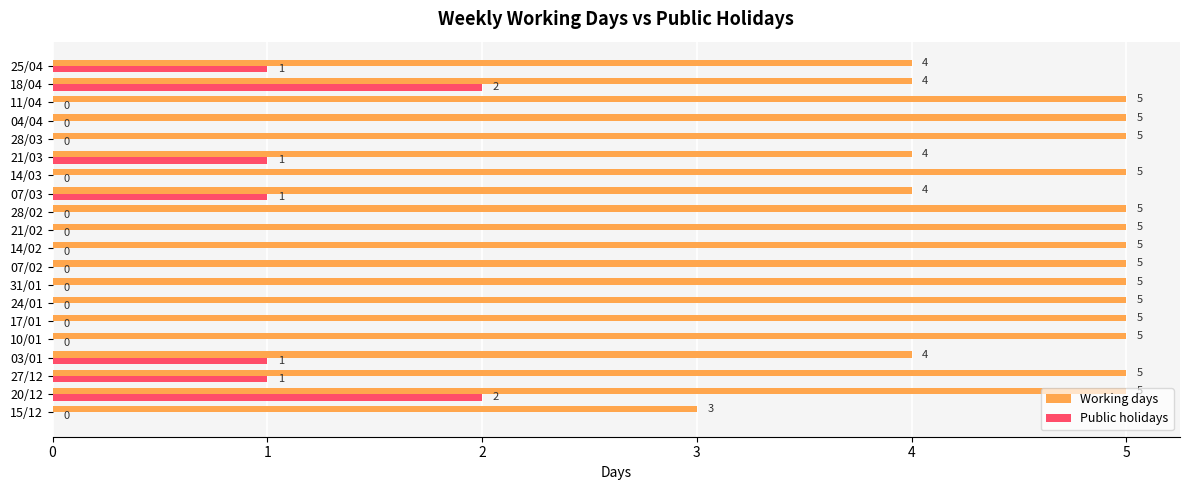

The Working days series shows 5 at 20/12. True or false?

True